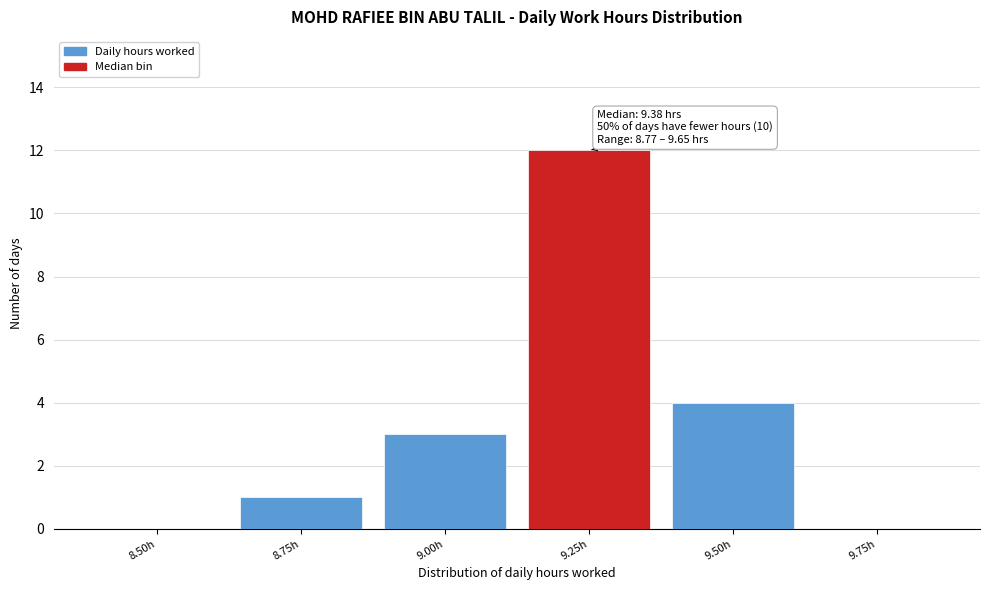

Reading right to left, transcribe all the data shown in this chart.

9.75h=0	9.50h=4	9.25h=12	9.00h=3	8.75h=1	8.50h=0